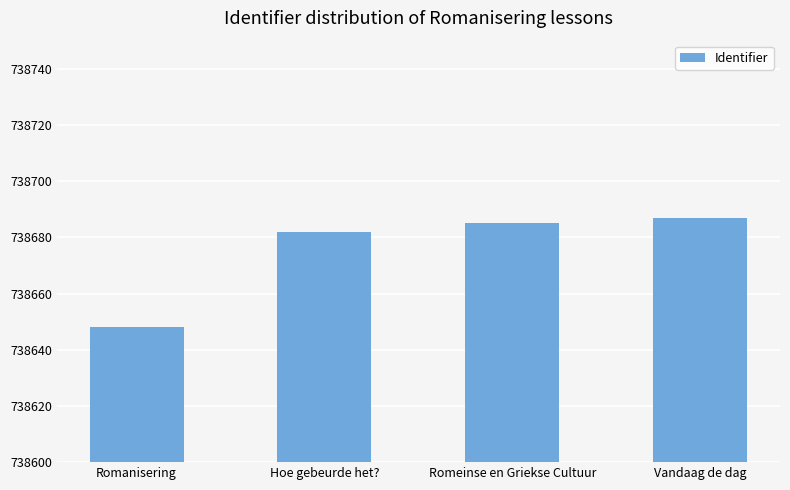

Between Vandaag de dag and Romanisering, which is larger?

Vandaag de dag